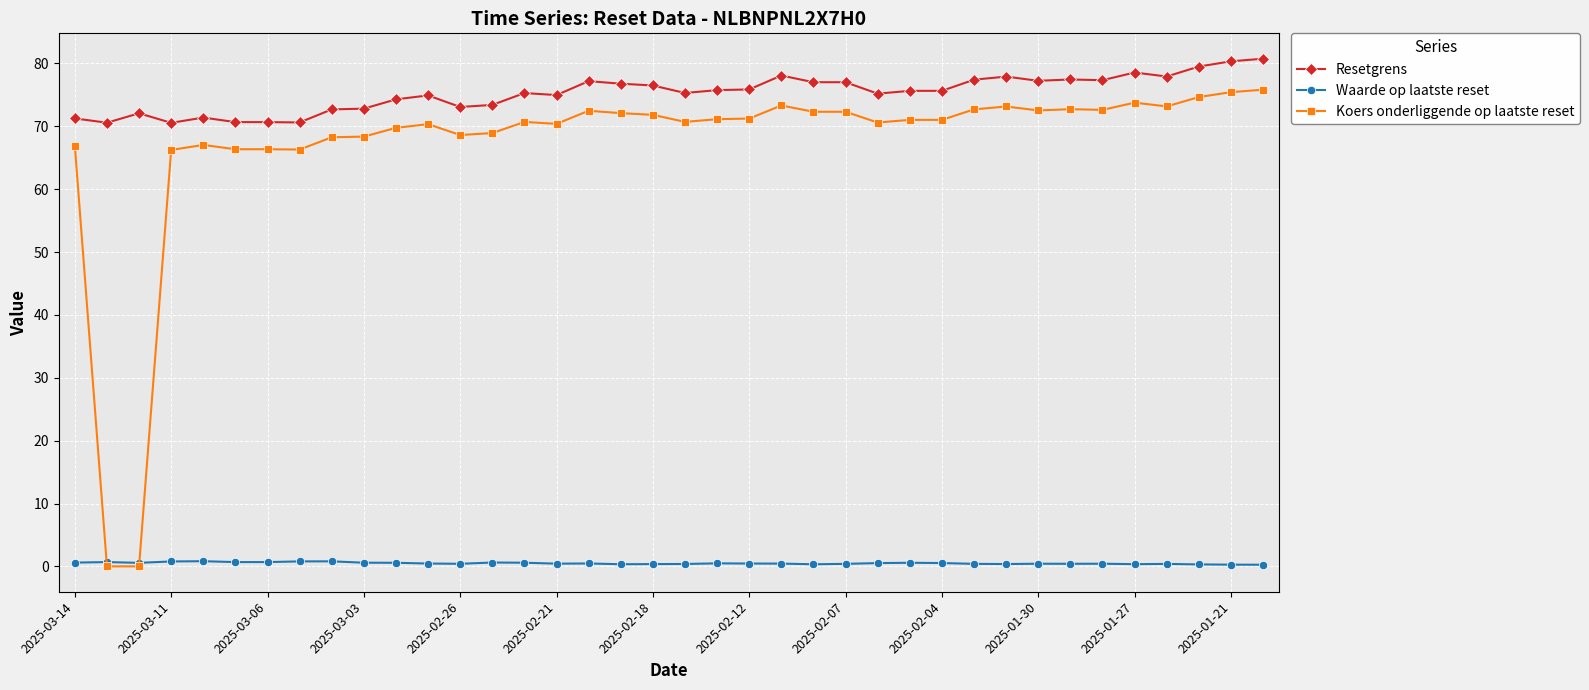

What is the minimum value for Resetgrens?

70.6